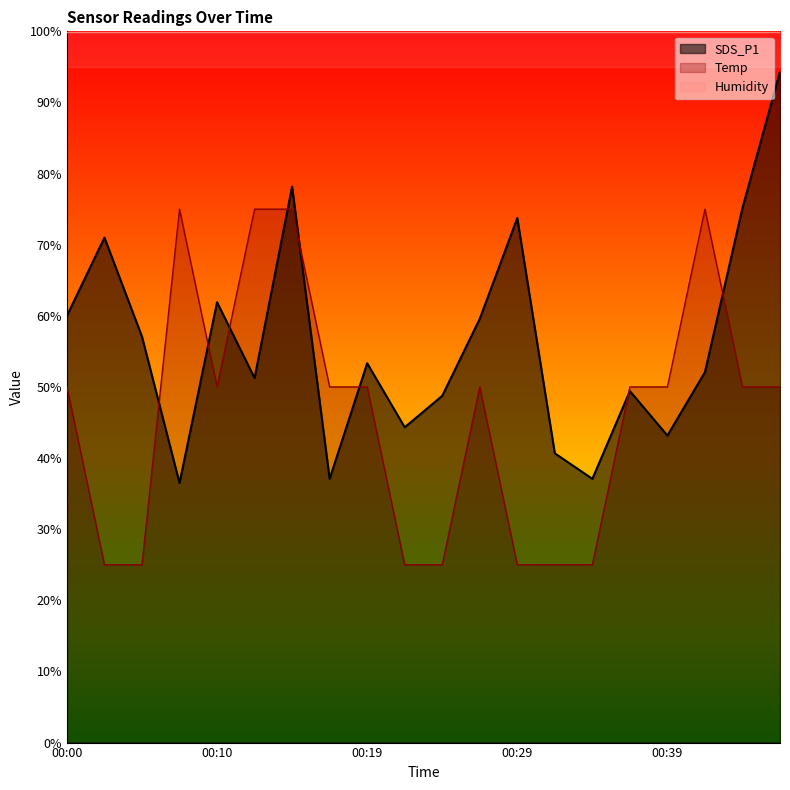

At which category is the sum across all series the highest?

00:14